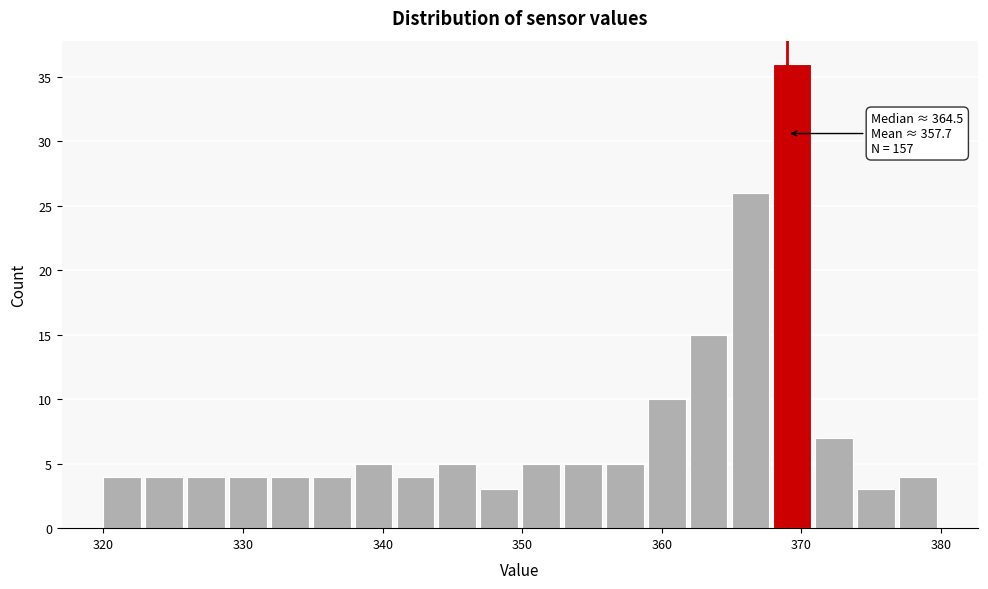

Around what value on the x-axis is the tallest bar? Give the approximate position of its centre, as read against the axis.

369